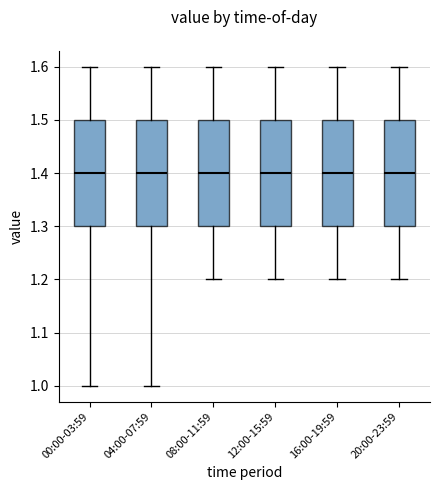

Reading left to right, read every box against the y-axis: the position of its median line, the range the box covers, and the ends of its whiskers. The values are not printed on the chart, so give them approximately, as read against the axis.

00:00-03:59: median 1.4, box 1.3 to 1.5, whiskers 1.0 to 1.6
04:00-07:59: median 1.4, box 1.3 to 1.5, whiskers 1.0 to 1.6
08:00-11:59: median 1.4, box 1.3 to 1.5, whiskers 1.2 to 1.6
12:00-15:59: median 1.4, box 1.3 to 1.5, whiskers 1.2 to 1.6
16:00-19:59: median 1.4, box 1.3 to 1.5, whiskers 1.2 to 1.6
20:00-23:59: median 1.4, box 1.3 to 1.5, whiskers 1.2 to 1.6